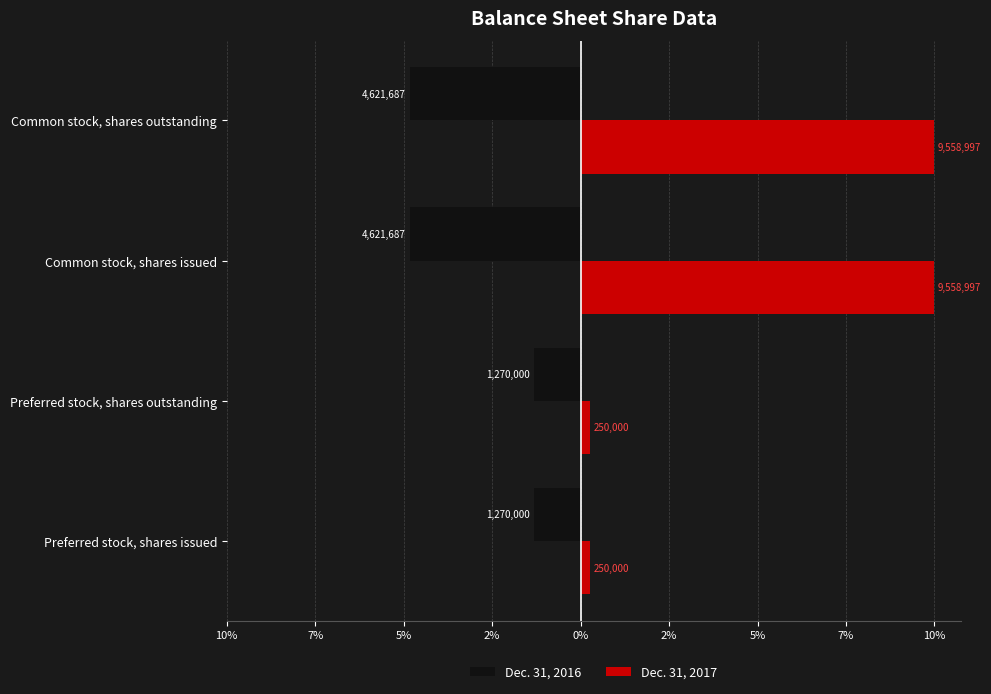

What is the value of the Dec. 31, 2017 bar at the 2nd from the left?

250000